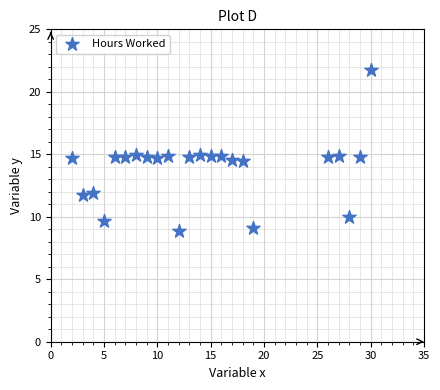

What is the range of Y values (max minus min)?

12.9